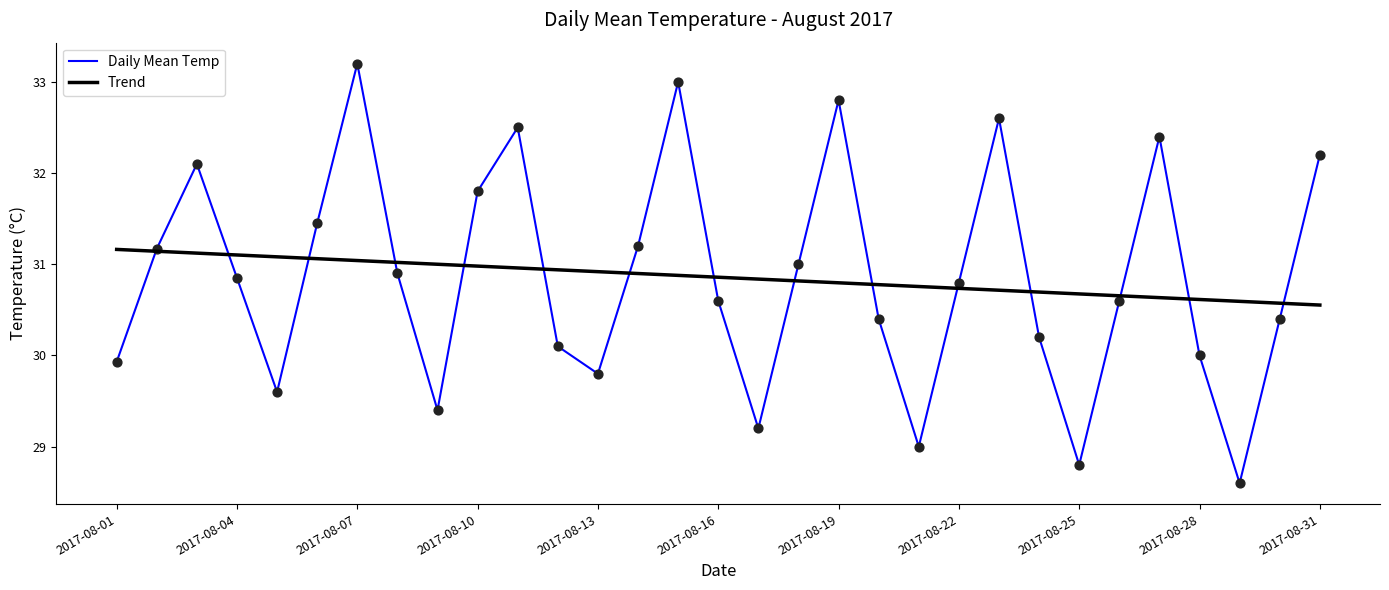

Rank the series by their maximum value, from highest to lowest.

Daily Mean Temp, Trend